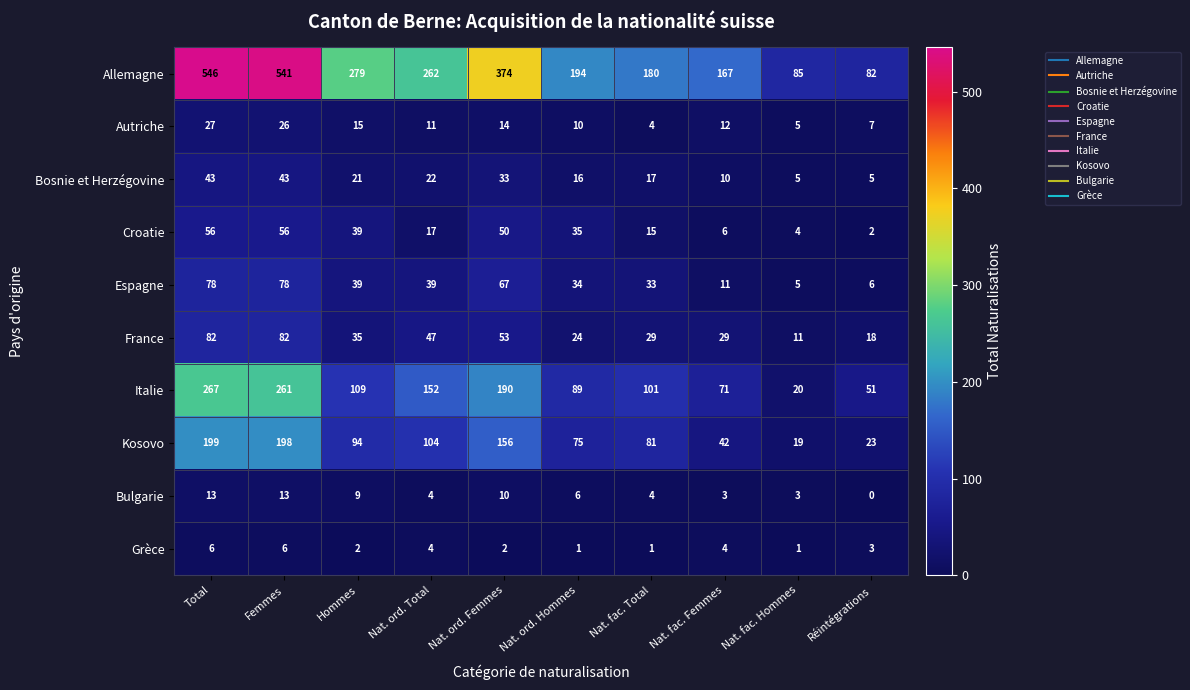

What is the approximate value of Kosovo at Nat. ord. Total?

104